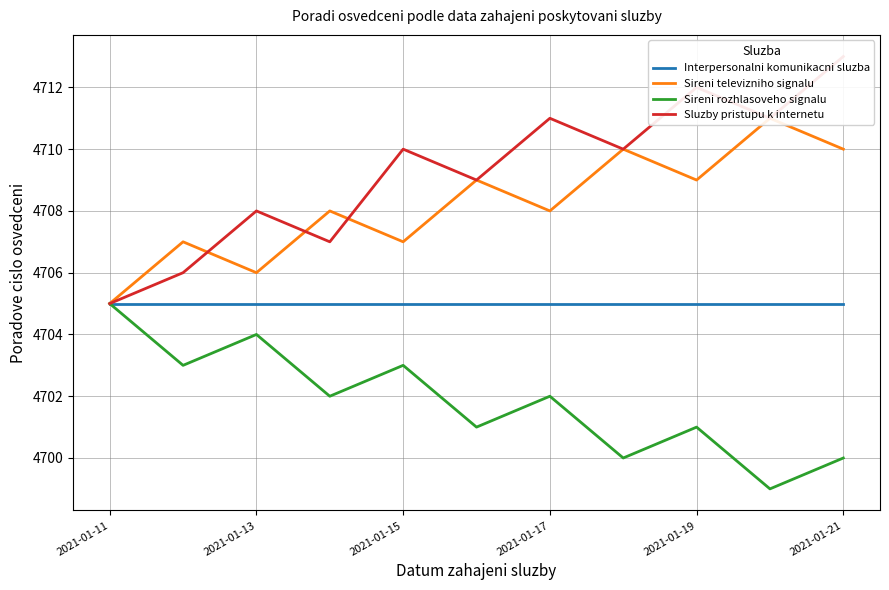

The Interpersonalni komunikacni sluzba series shows 1715 at 2021-01-19. True or false?

False